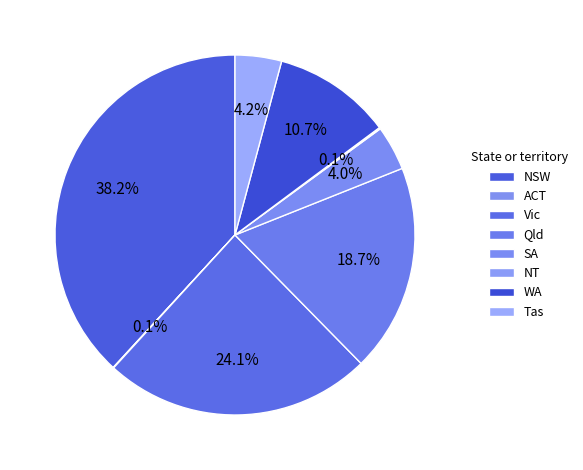

To the nearest percent, what percentage of the pie is NSW?

38%